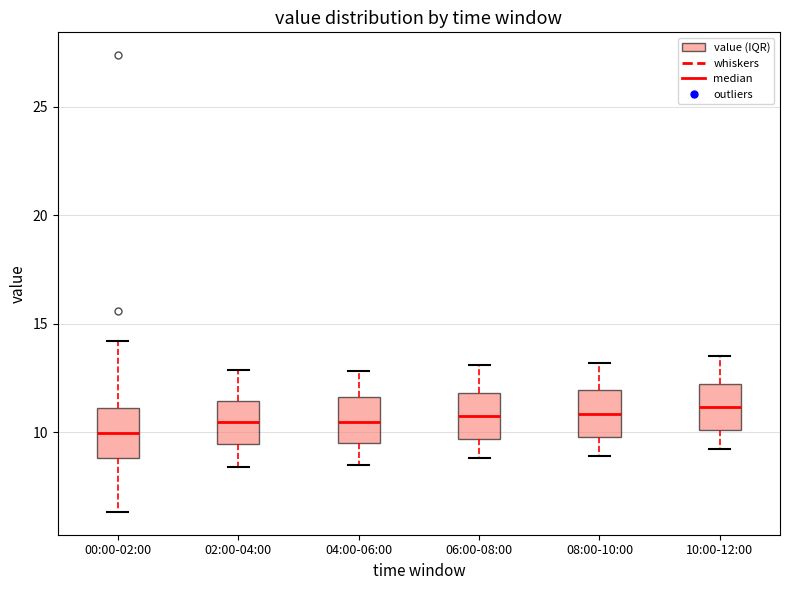

Reading left to right, read every box against the y-axis: the position of its median line, the range the box covers, and the ends of its whiskers. The values are not printed on the chart, so give them approximately, as read against the axis.

00:00-02:00: median 10.0, box 9.0 to 11.0, whiskers 6.5 to 14.0
02:00-04:00: median 10.5, box 9.5 to 11.5, whiskers 8.5 to 13.0
04:00-06:00: median 10.5, box 9.5 to 11.5, whiskers 8.5 to 13.0
06:00-08:00: median 11.0, box 9.5 to 12.0, whiskers 9.0 to 13.0
08:00-10:00: median 11.0, box 10.0 to 12.0, whiskers 9.0 to 13.0
10:00-12:00: median 11.0, box 10.0 to 12.0, whiskers 9.0 to 13.5